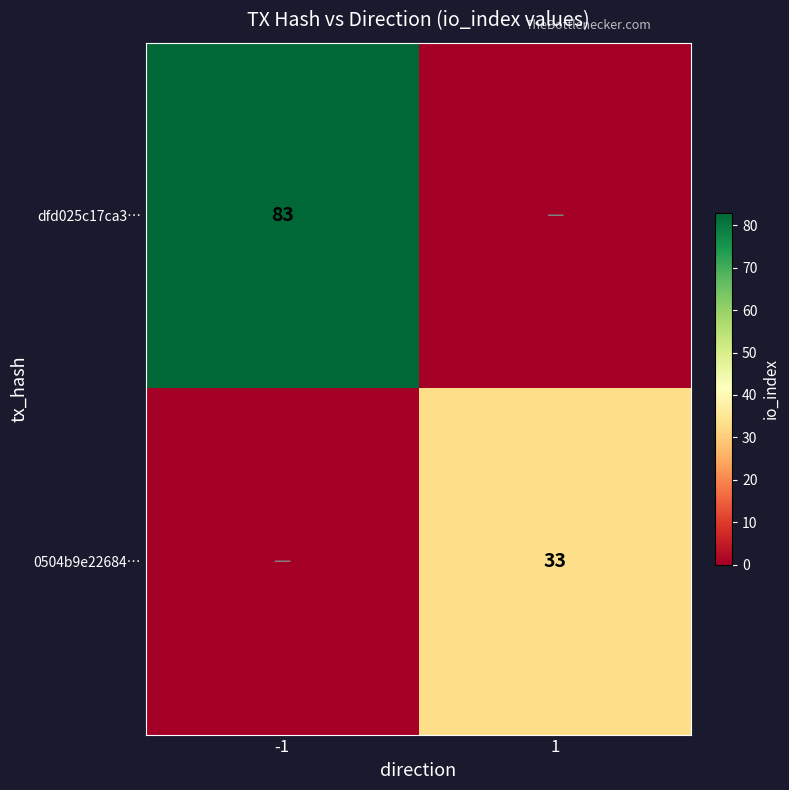

The dfd025c17ca3… series shows 25 at -1. True or false?

False